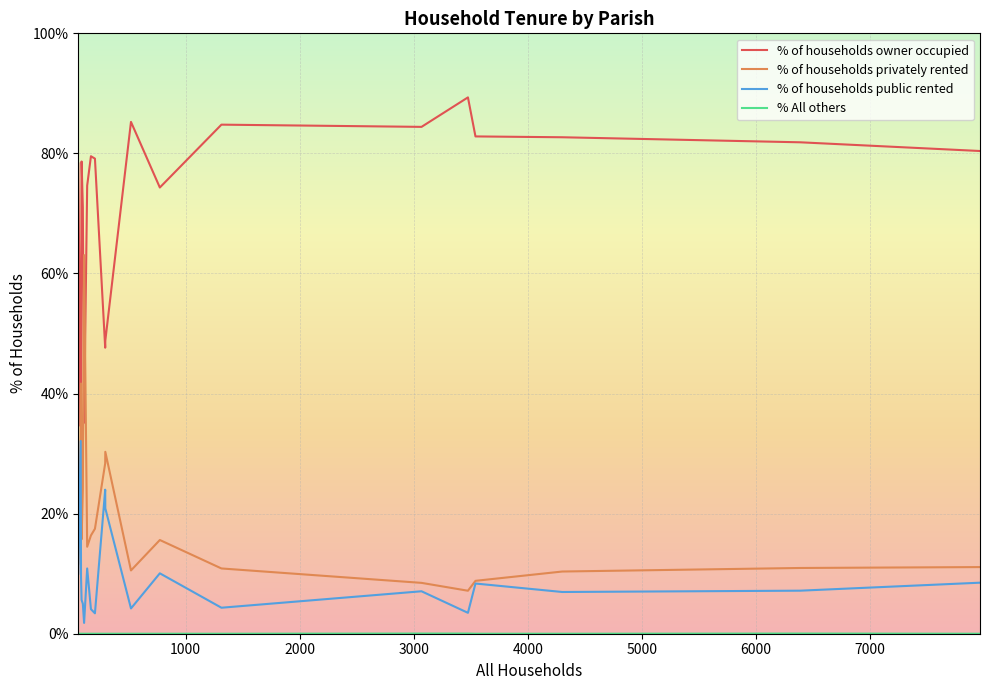

How many distinct data groups are displayed?

4